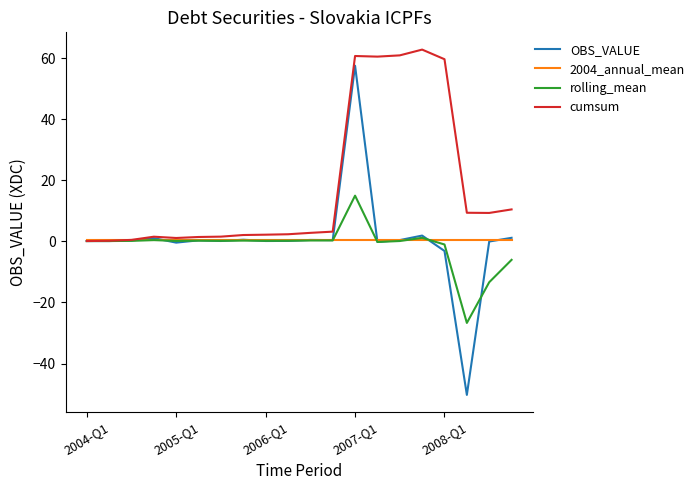

What is the average value of the OBS_VALUE series?

0.5